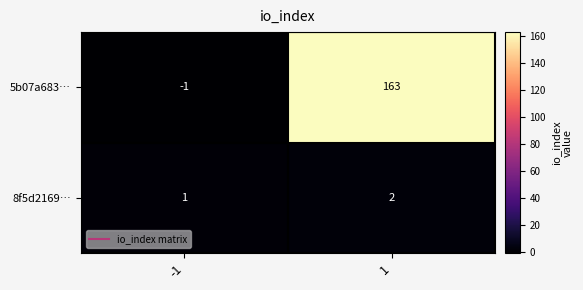

At 1, list the series in order from smallest to largest.

8f5d2169…, 5b07a683…